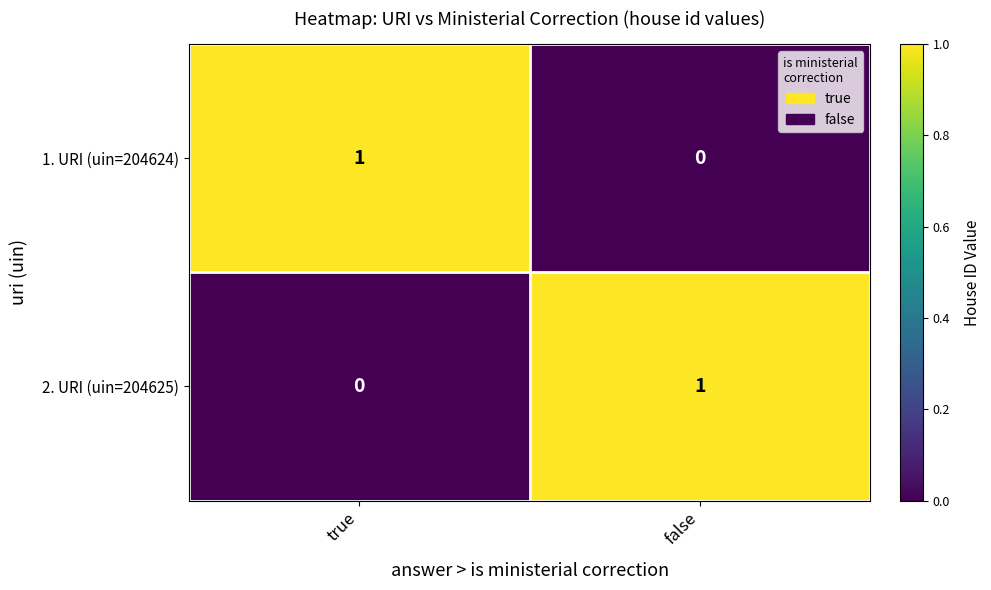

What is the greatest value displayed?

1